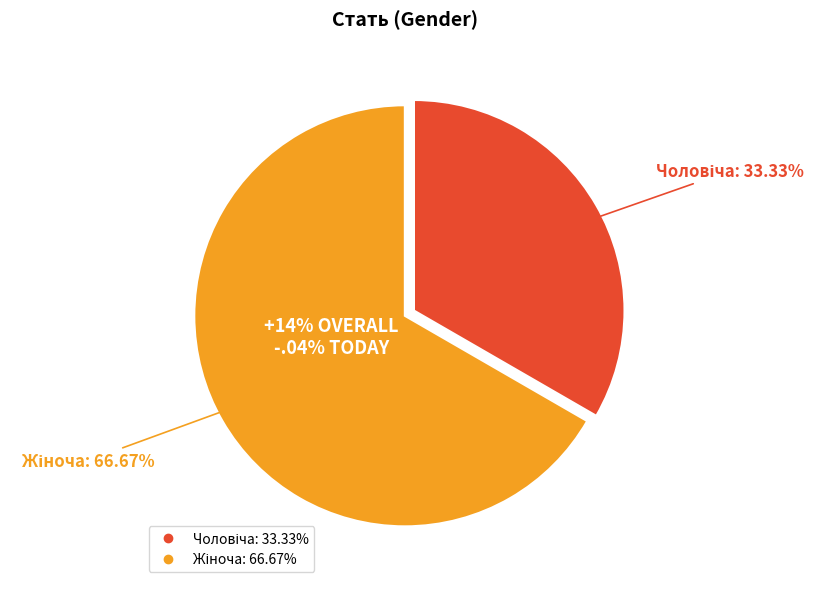

What percentage is the Чоловіча slice, to the nearest percent?

33%